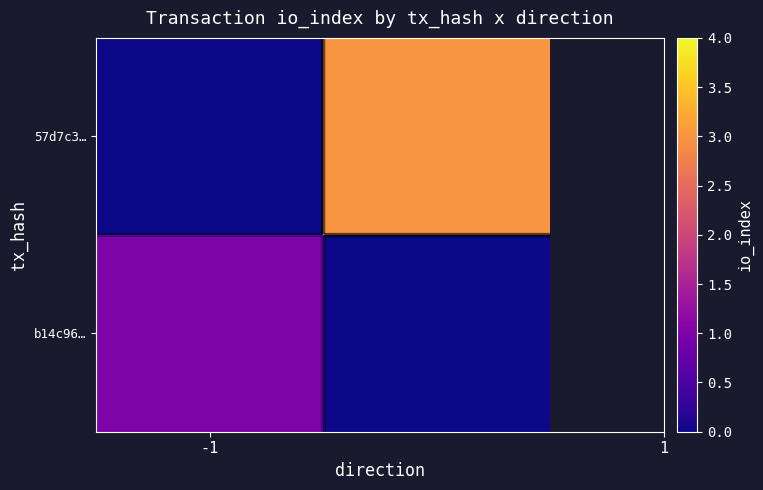

Rank the series by their maximum value, from highest to lowest.

57d7c3…, b14c96…